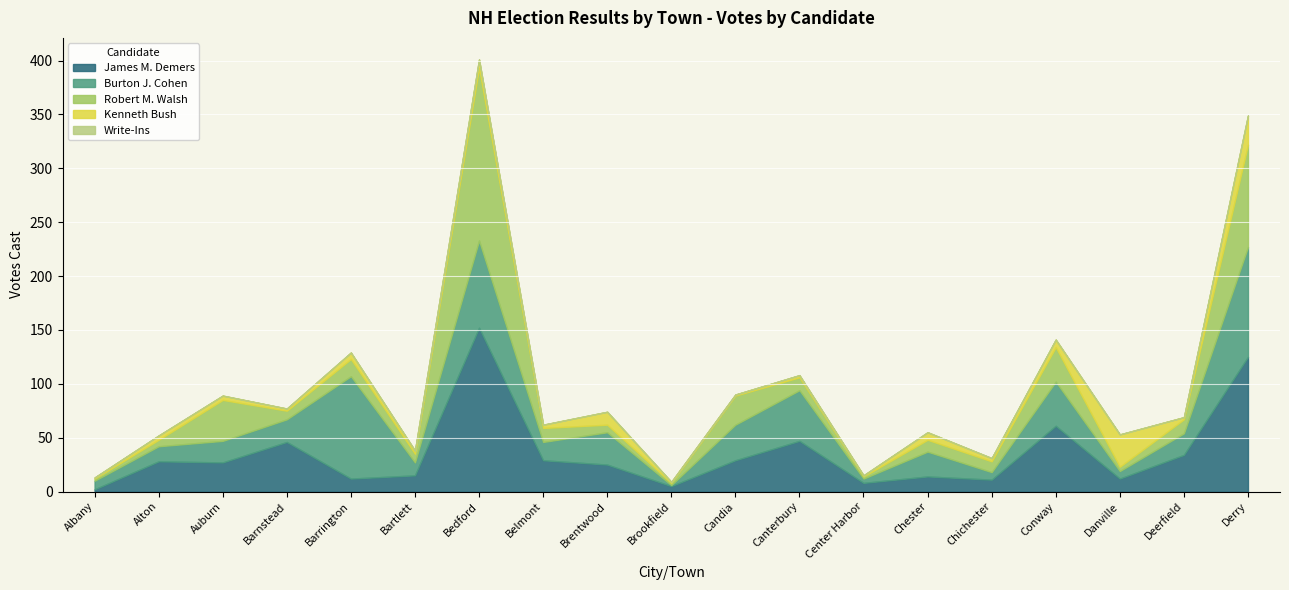

How many interior local peaks does the James M. Demers series have?

6